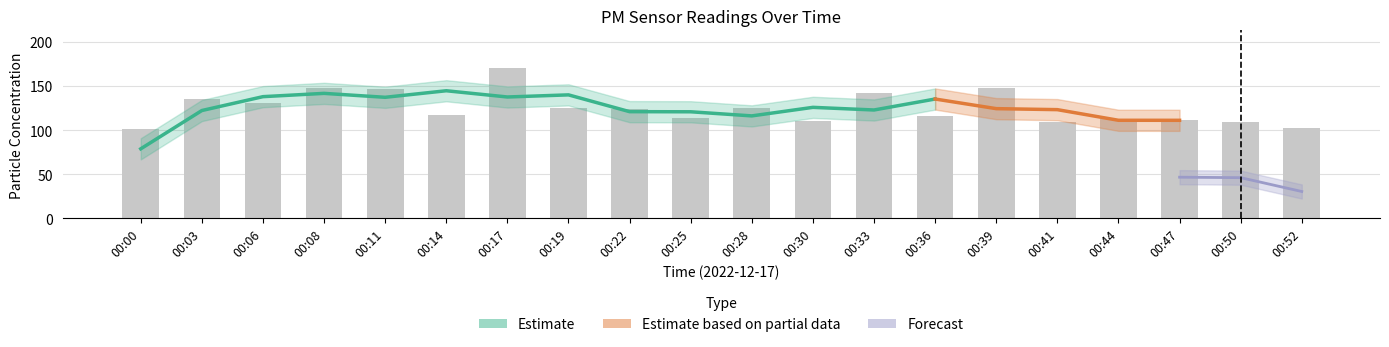

What is the difference between the maximum and minimum values?

69.4